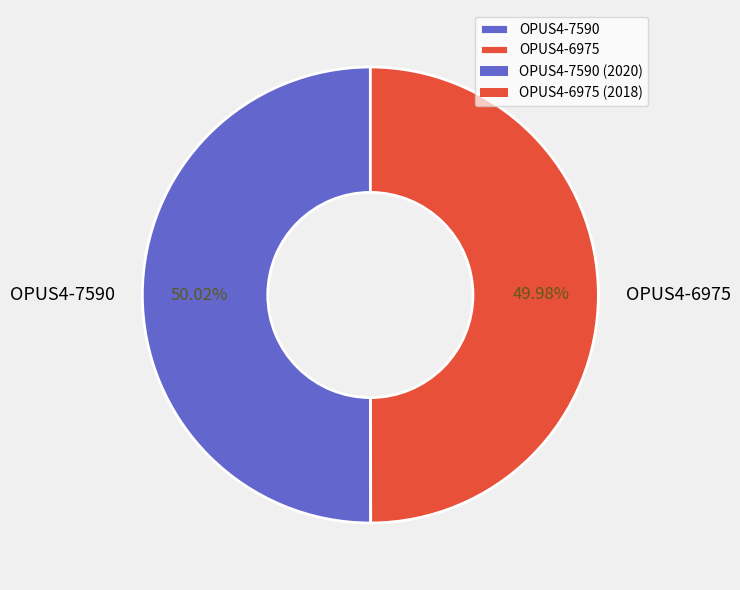

Is there any slice that represents more than half of the pie?

Yes